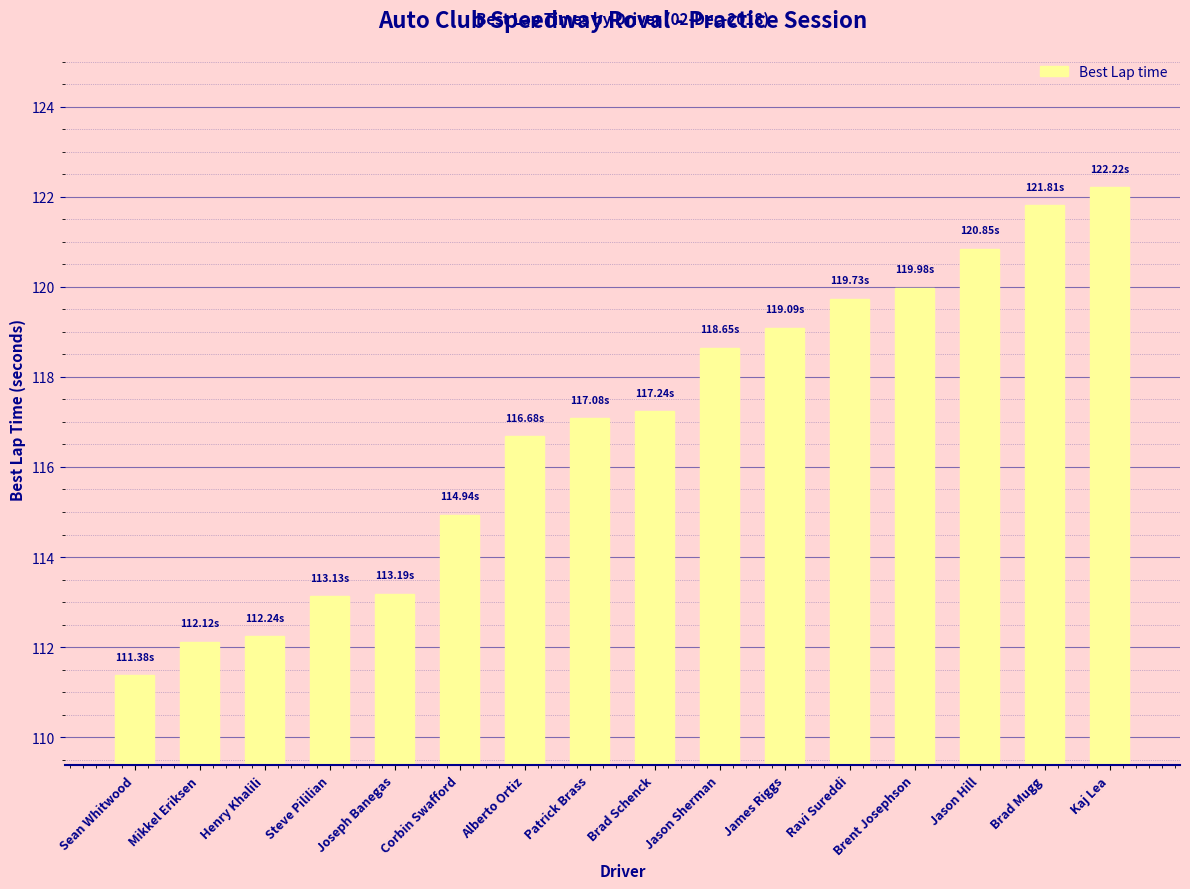

What is the maximum value shown in the chart?

122.2